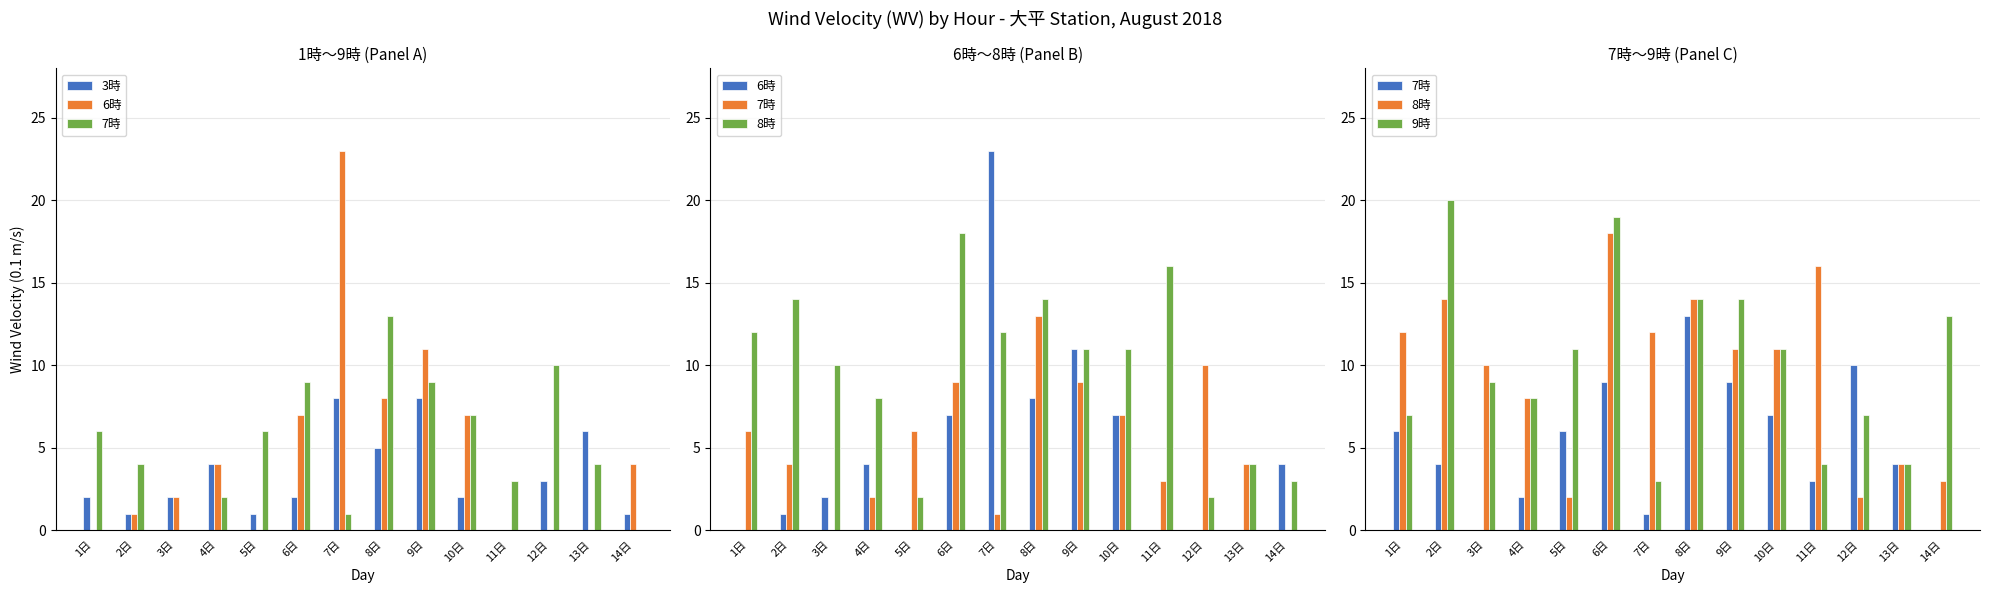

What position from the right is 2日?

13